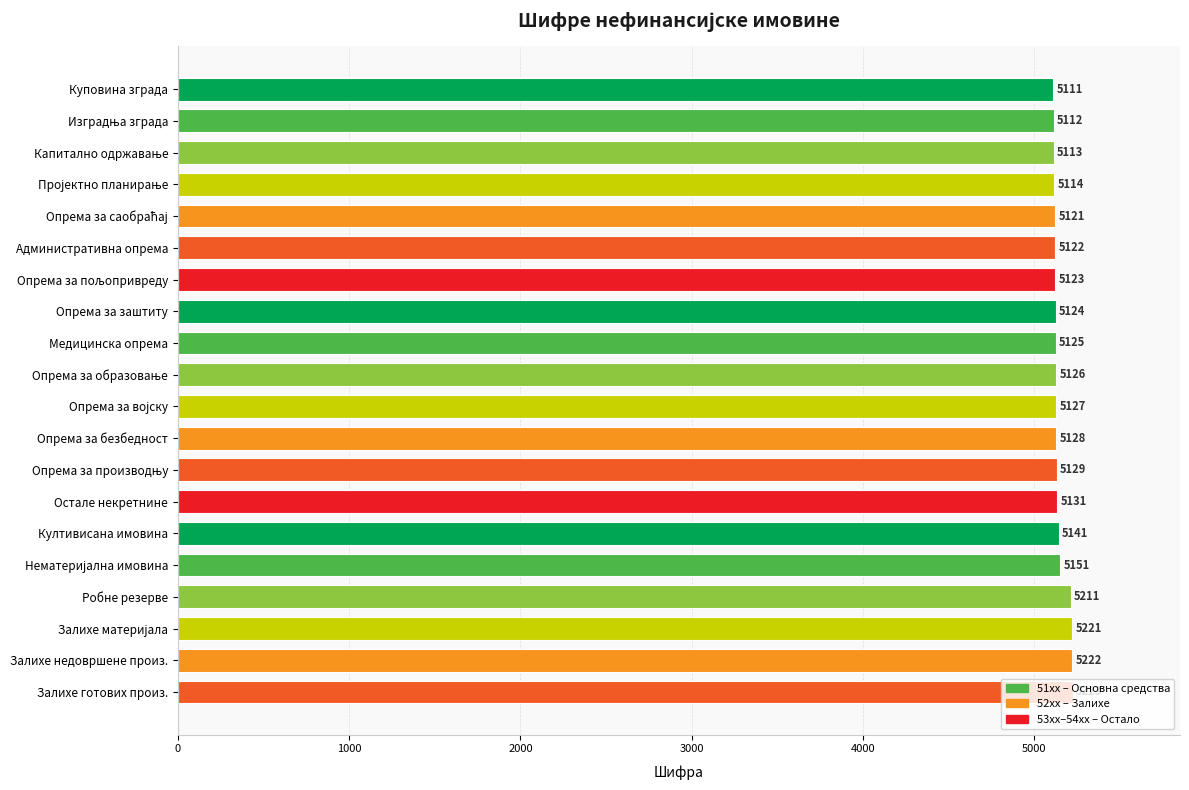

What is the average value?

5144